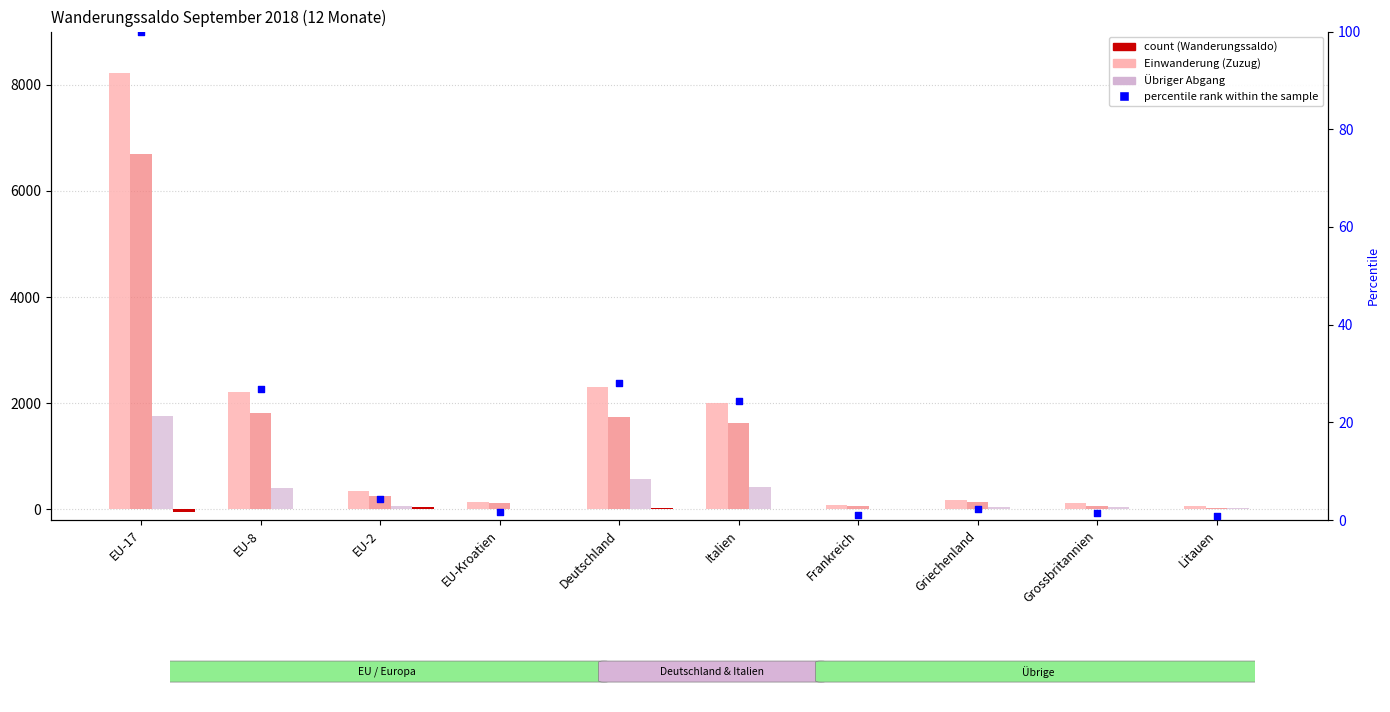

At how many categories does at least one series exceed 3061?

1